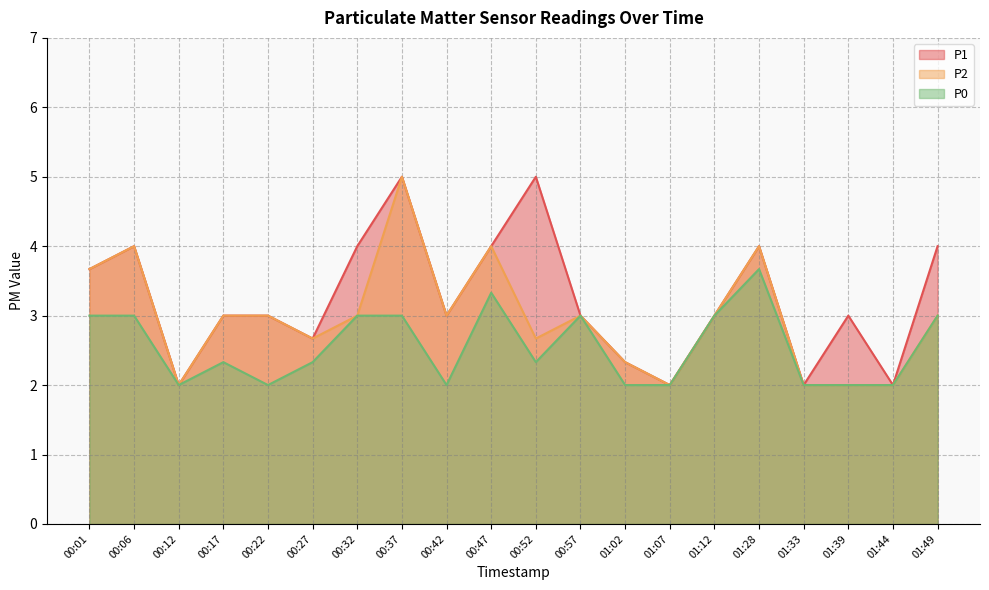

Reading left to right, transcribe all the data shown in this chart.

P1: 3.7	4.0	2.0	3.0	3.0	2.7	4.0	5.0	3.0	4.0	5.0	3.0	2.3	2.0	3.0	4.0	2.0	3.0	2.0	4.0
P2: 3.7	4.0	2.0	3.0	3.0	2.7	3.0	5.0	3.0	4.0	2.7	3.0	2.3	2.0	3.0	4.0	2.0	2.0	2.0	3.0
P0: 3.0	3.0	2.0	2.3	2.0	2.3	3.0	3.0	2.0	3.3	2.3	3.0	2.0	2.0	3.0	3.7	2.0	2.0	2.0	3.0